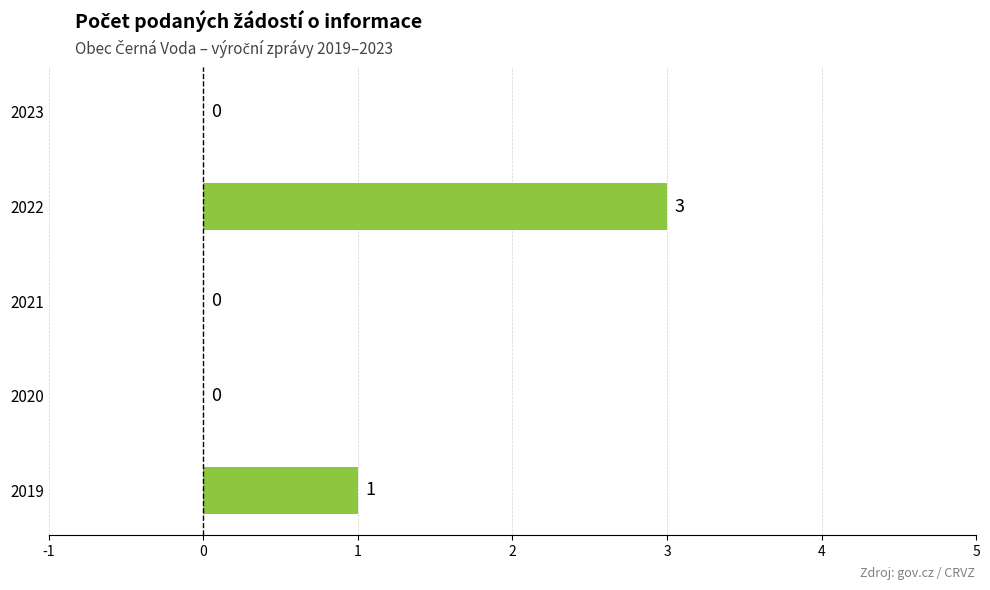

What is the sum of all values?

4